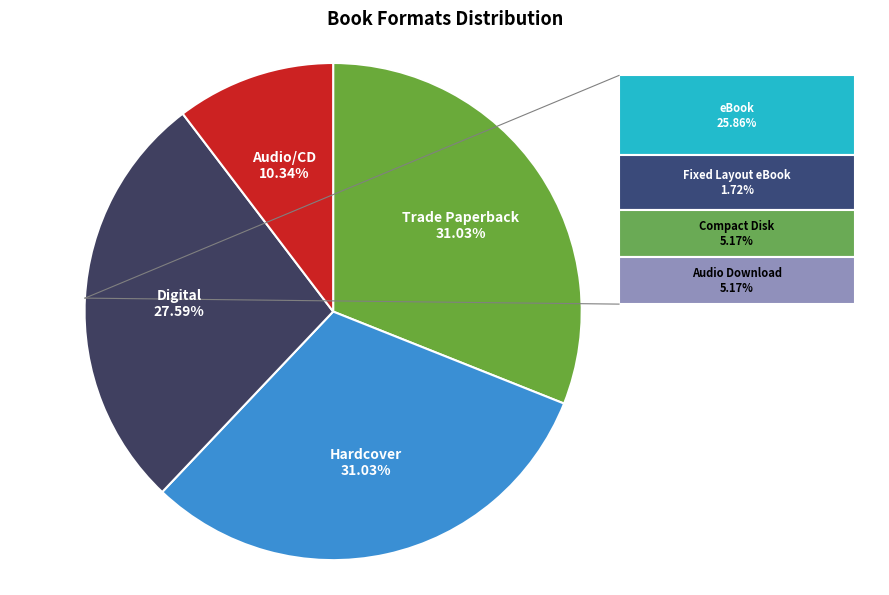

Is there any slice that represents more than half of the pie?

No